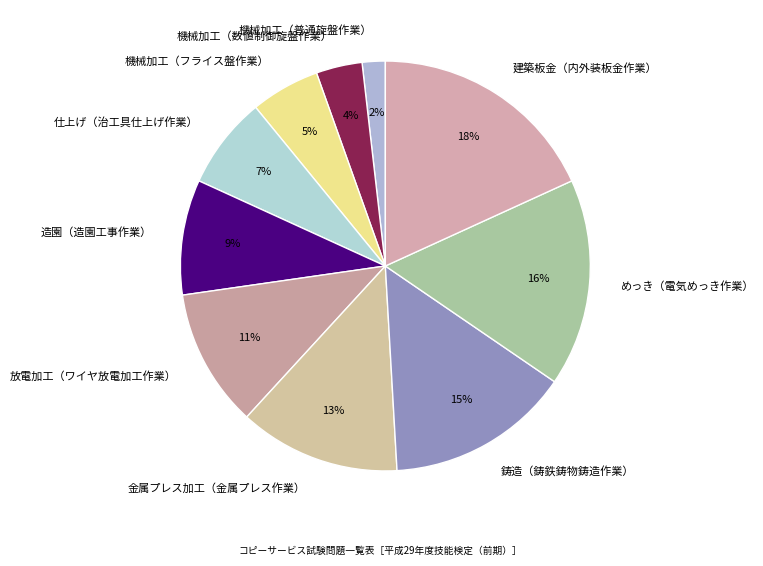

Do 造園（造園工事作業） and 機械加工（数値制御旋盤作業） together represent more than half of the pie?

No